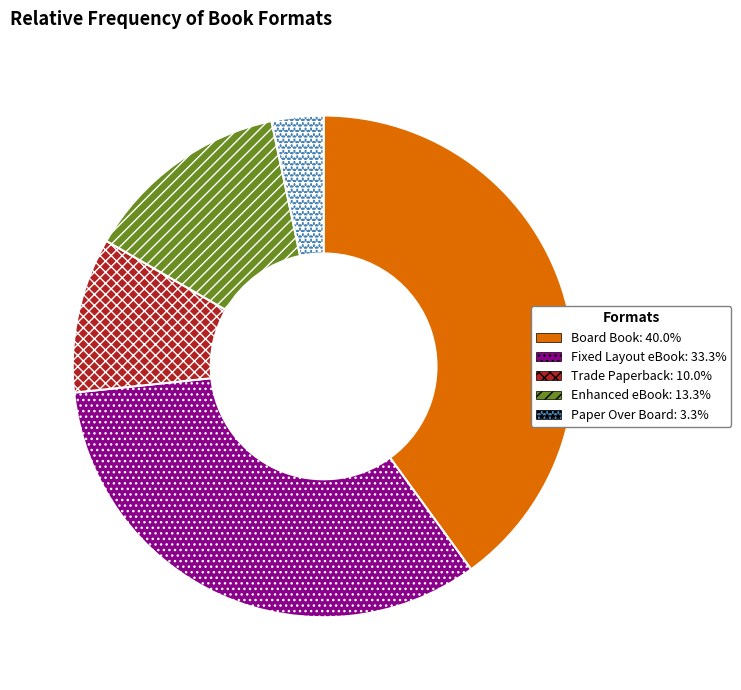

Count the number of slices in the pie.

5